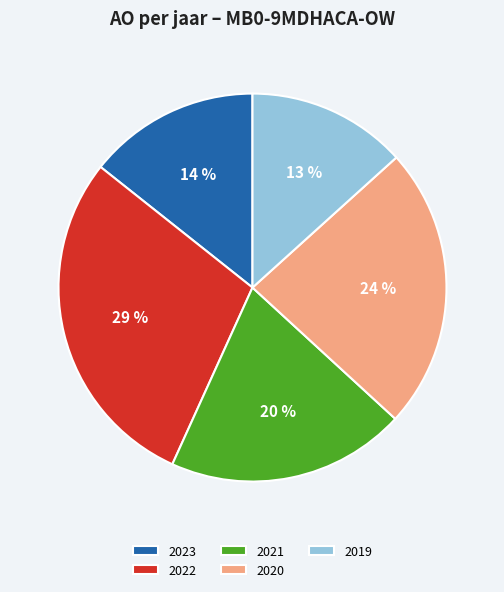

Count the number of slices in the pie.

5